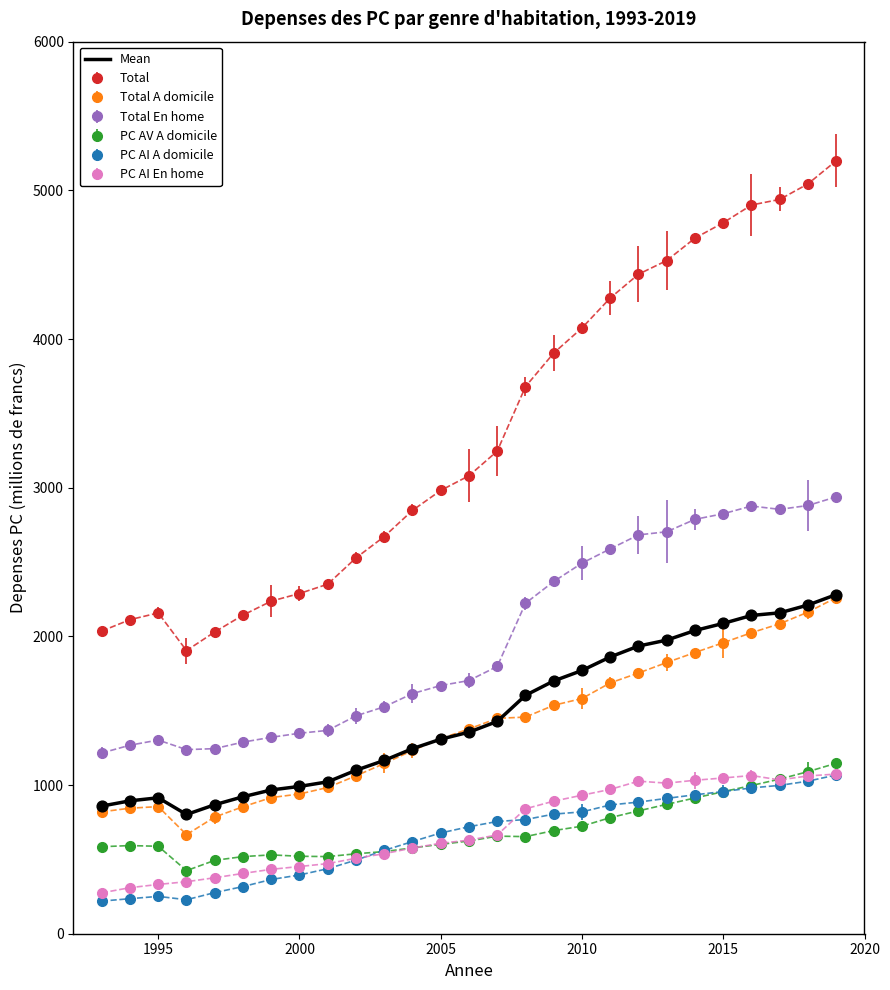

Which series has the widest spread of values?

Total